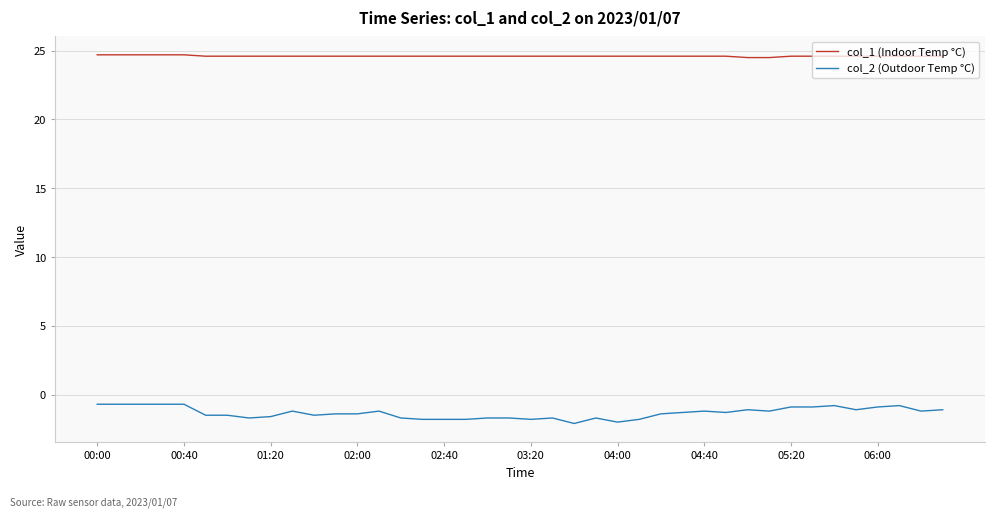

Which series has the largest total across all categories?

col_1 (Indoor Temp °C)